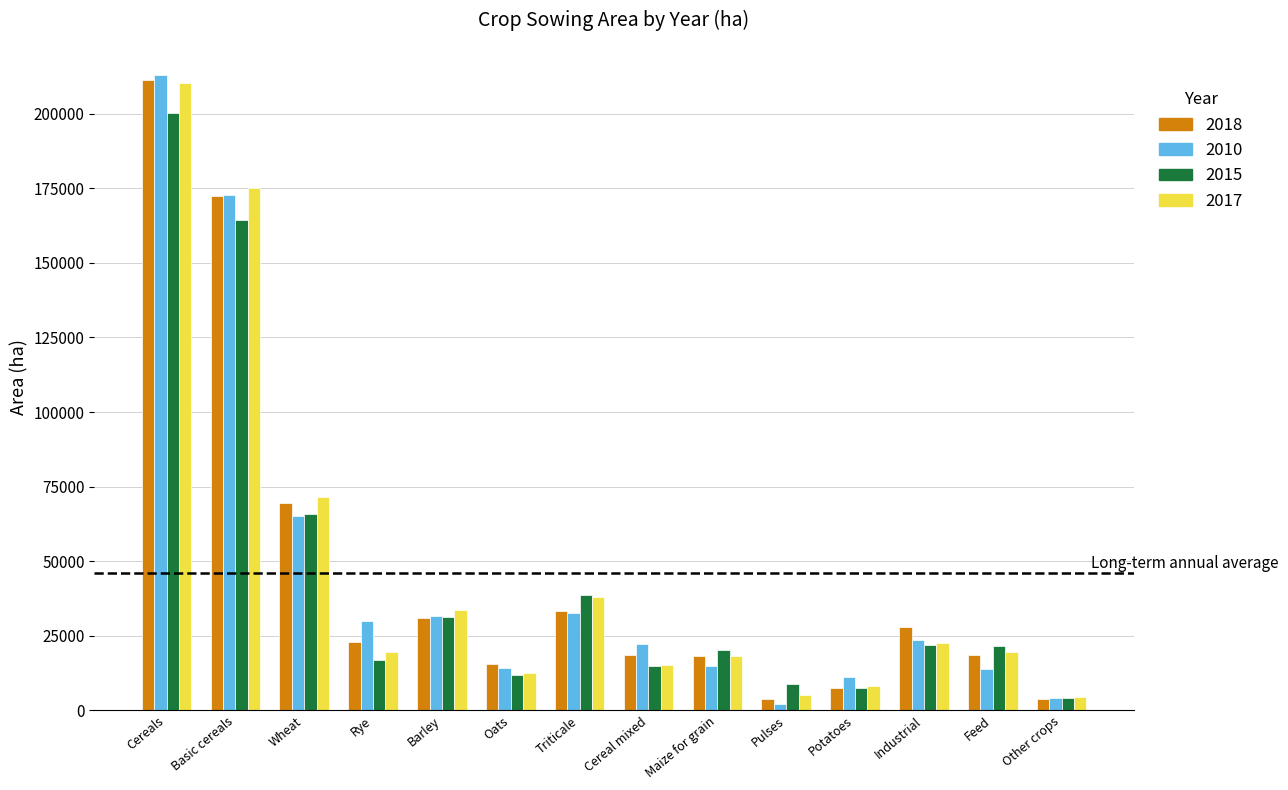

How many data points in 2015 are less than 21450?

7